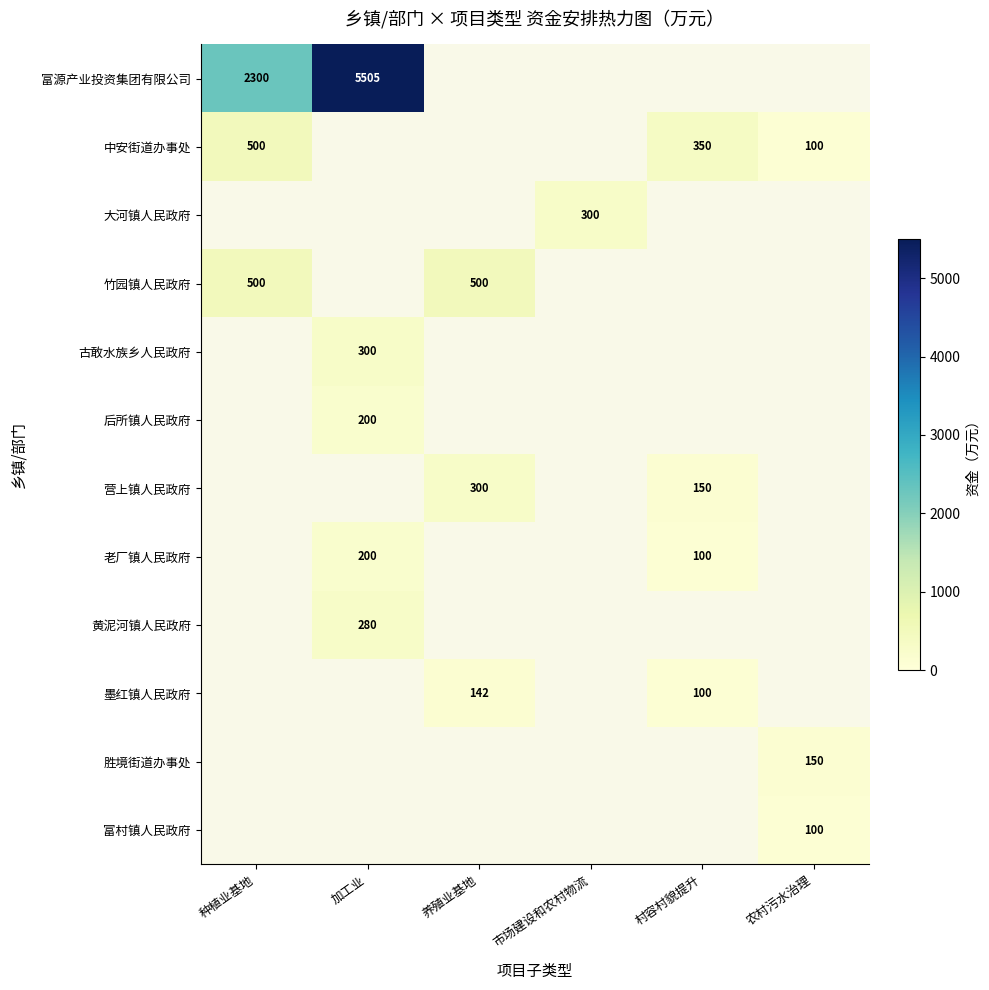

At how many categories does at least one series exceed 4875?

1